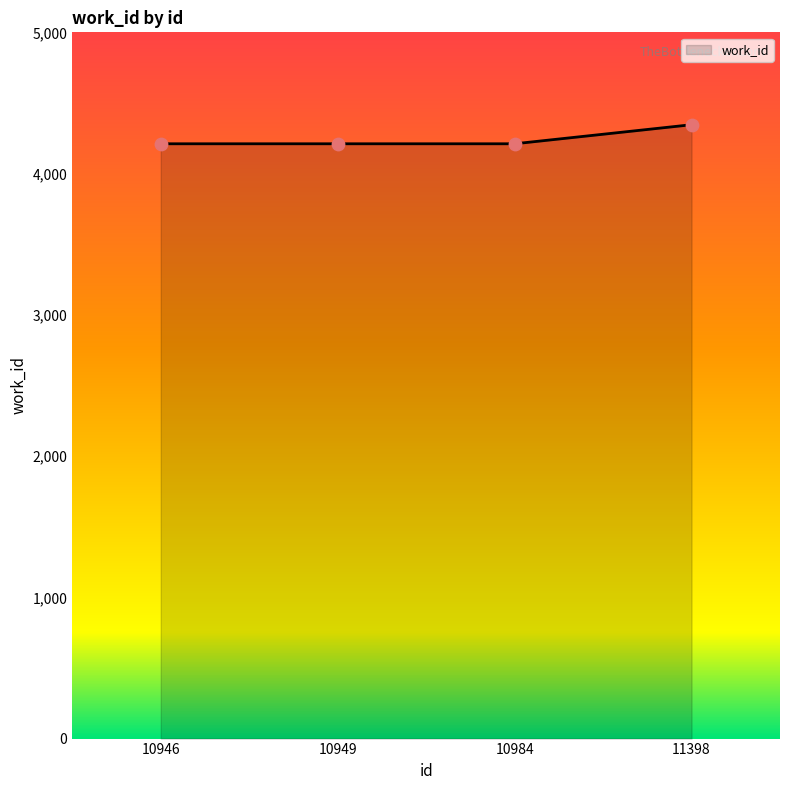

What is the change in value from 10946 to 11398?

+135